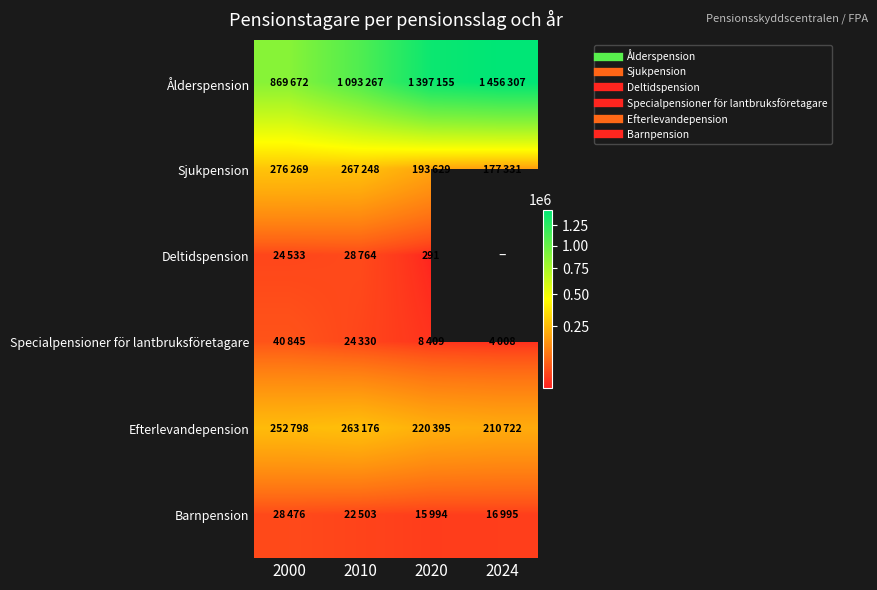

True or false: Barnpension has a value of 15994.0 at 2020.

True